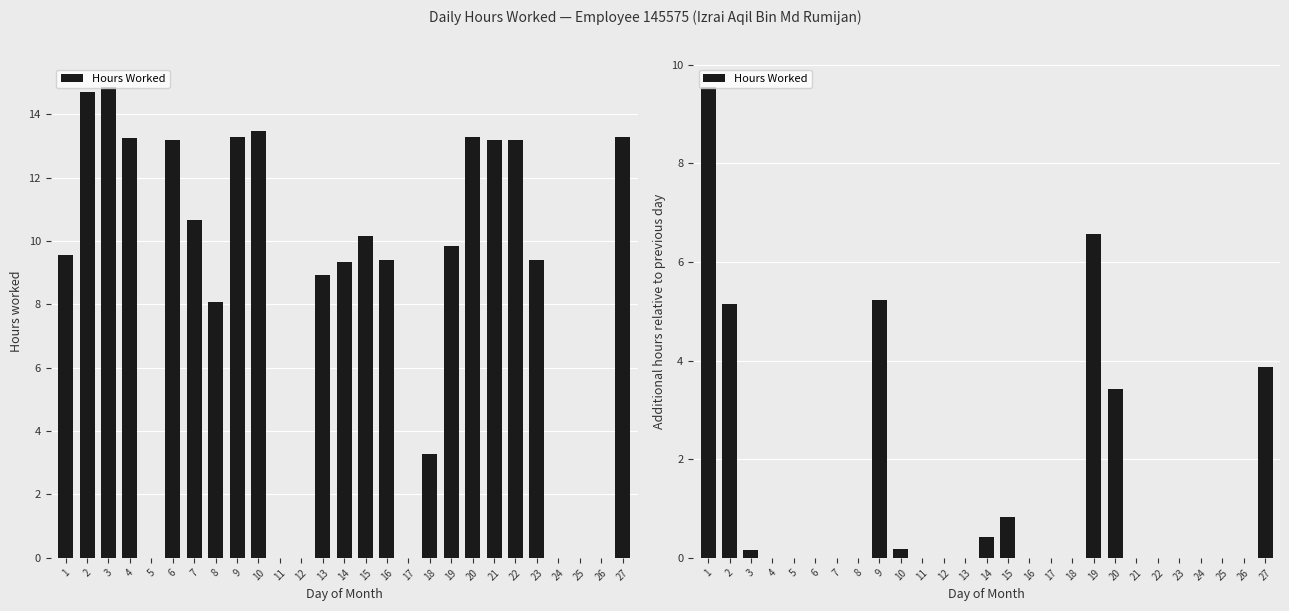

How many values exceed 0?

10